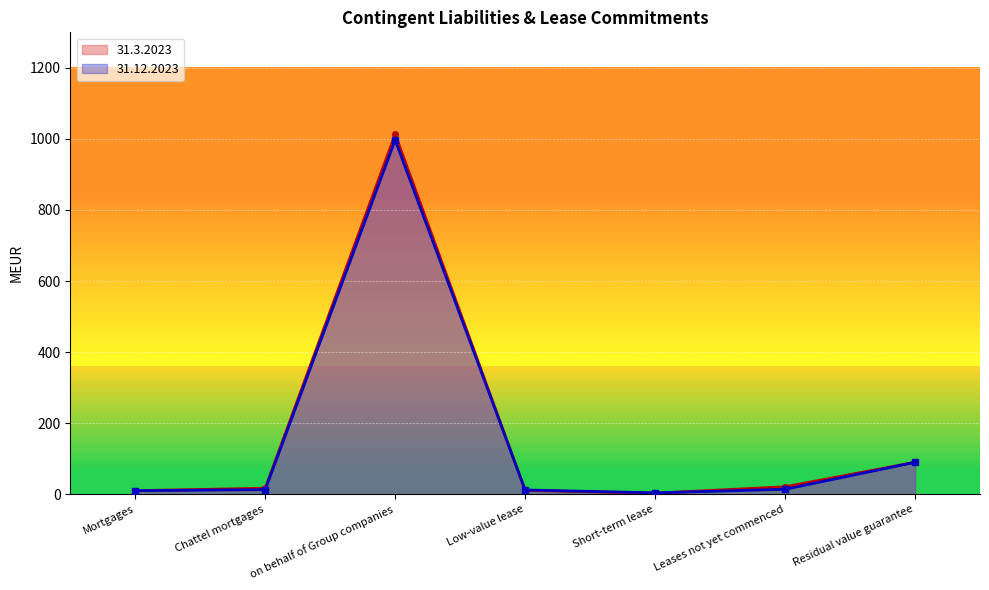

What position from the right is Residual value guarantee?

1